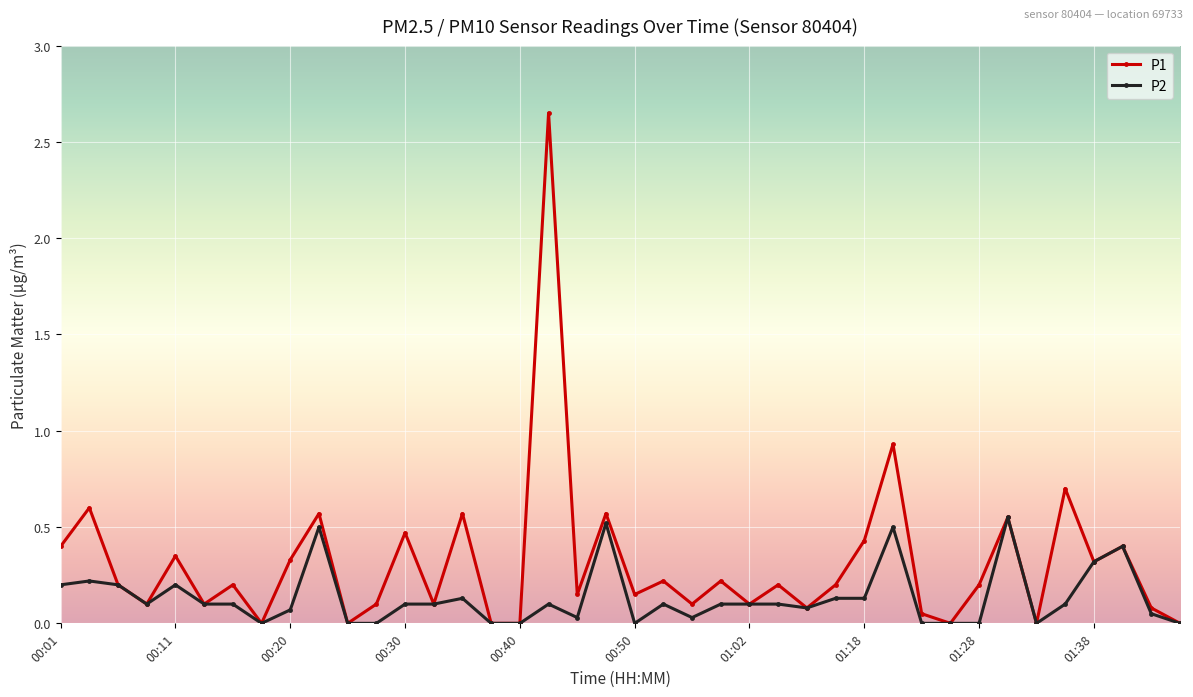

True or false: P1 has more than 0 interior local peaks.

True